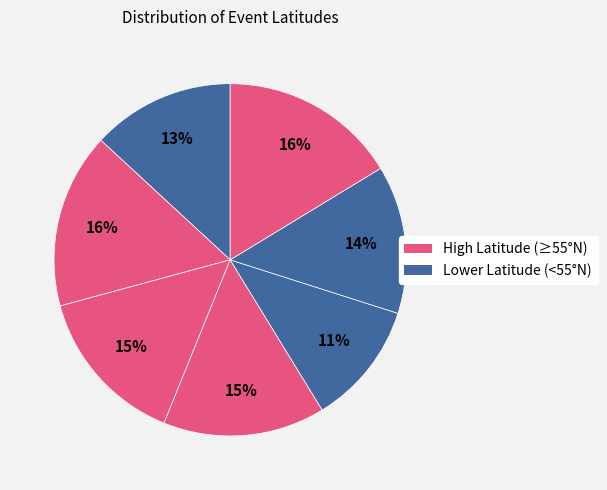

How many slices are in this pie chart?

7